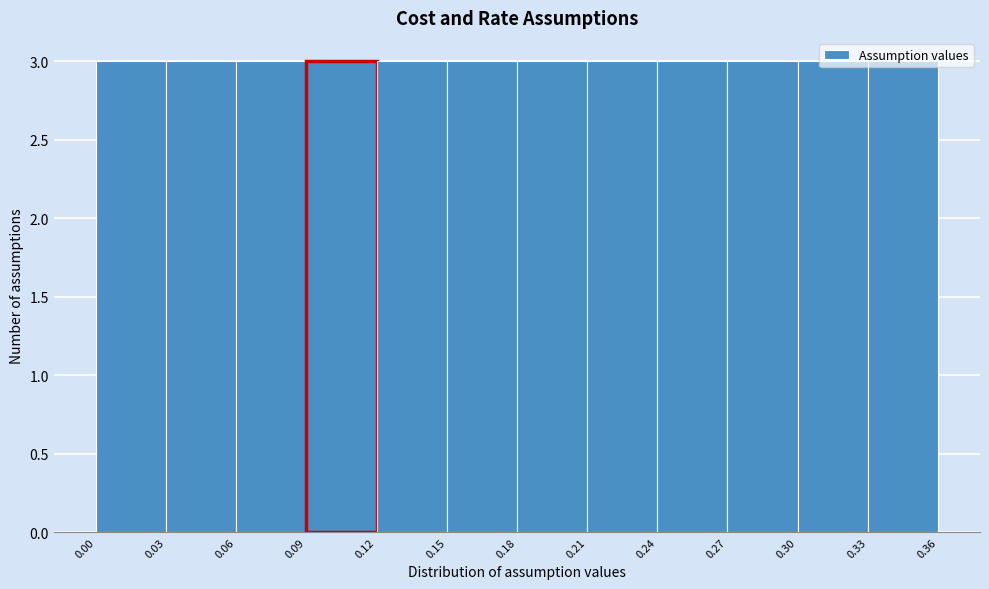

How tall is the bar that spans 0.18 to 0.21 on the x-axis? The values are not printed on the chart, so give them approximately, as read against the axis.

3